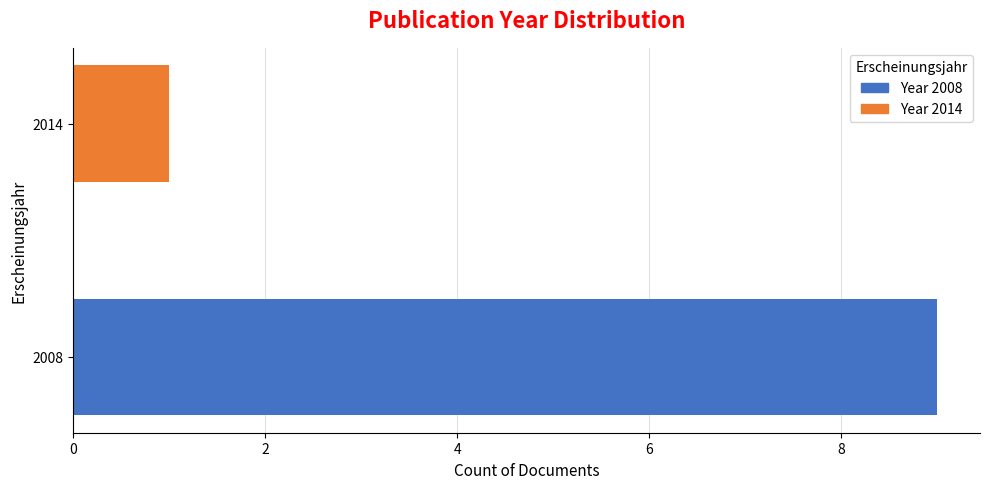

What is the smallest value displayed?

1